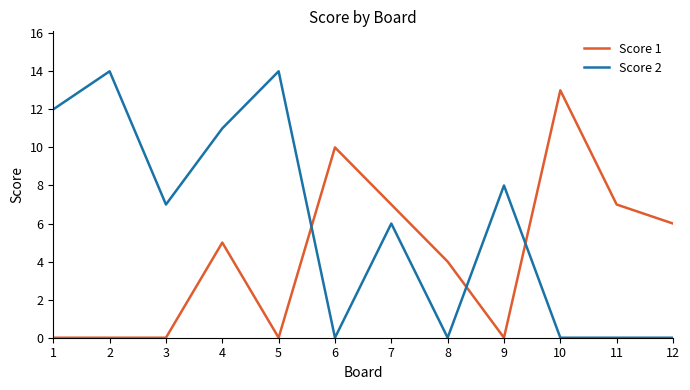

Which series has the widest spread of values?

Score 2